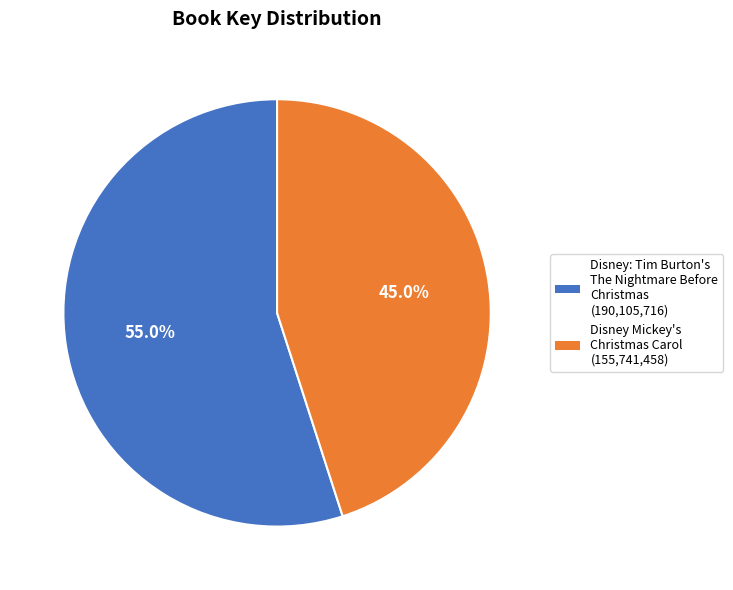

To the nearest percent, what portion does Disney: Tim Burton's The Nightmare Before Christmas represent?

55%